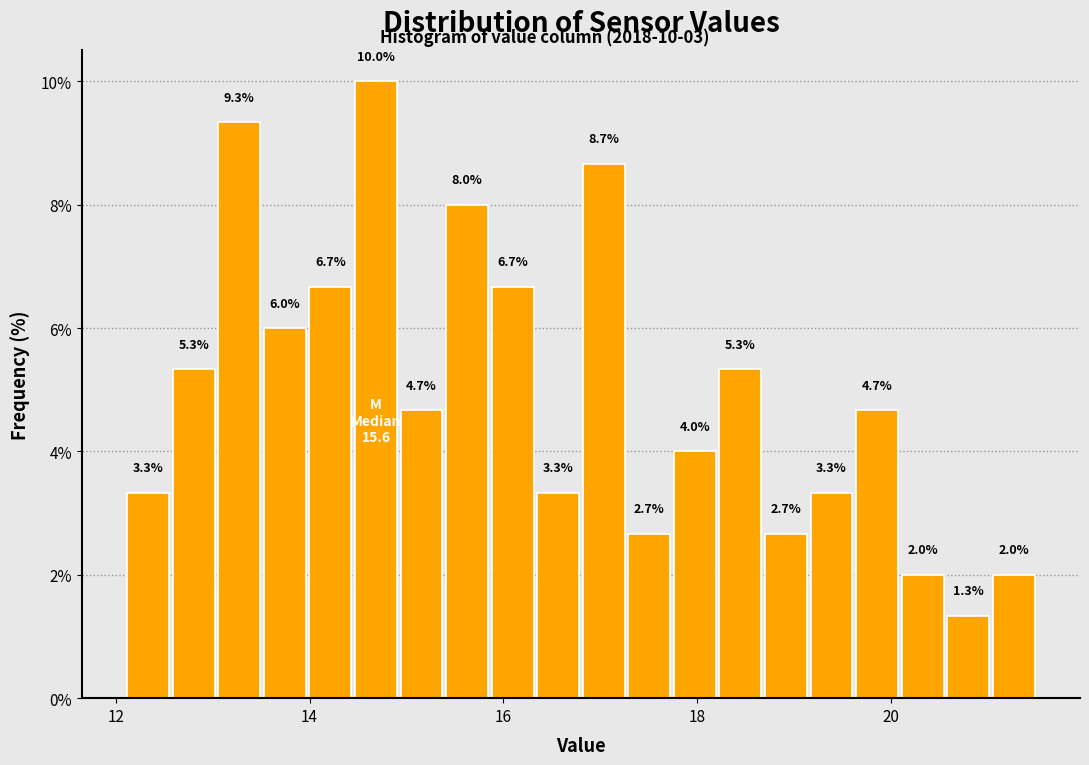

Around what value on the x-axis is the tallest bar? Give the approximate position of its centre, as read against the axis.

14.6